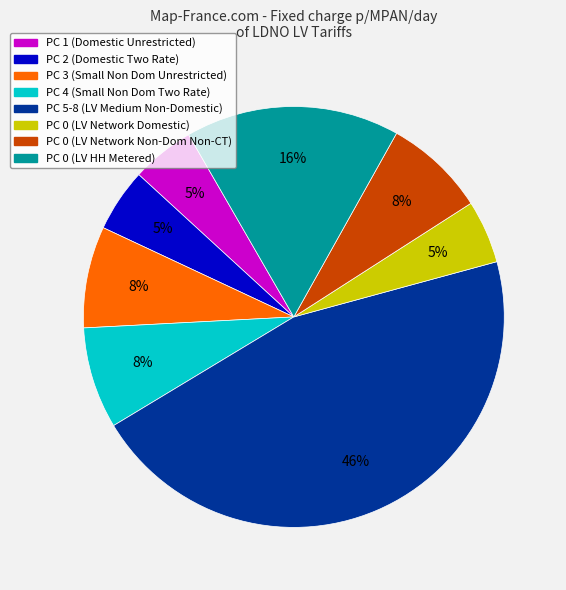

Does any single category account for the majority?

No